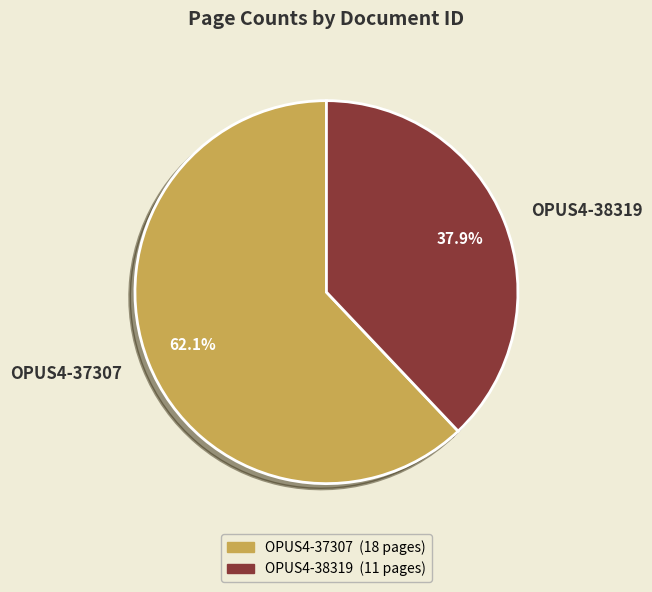

Which category has the biggest portion of the pie?

OPUS4-37307